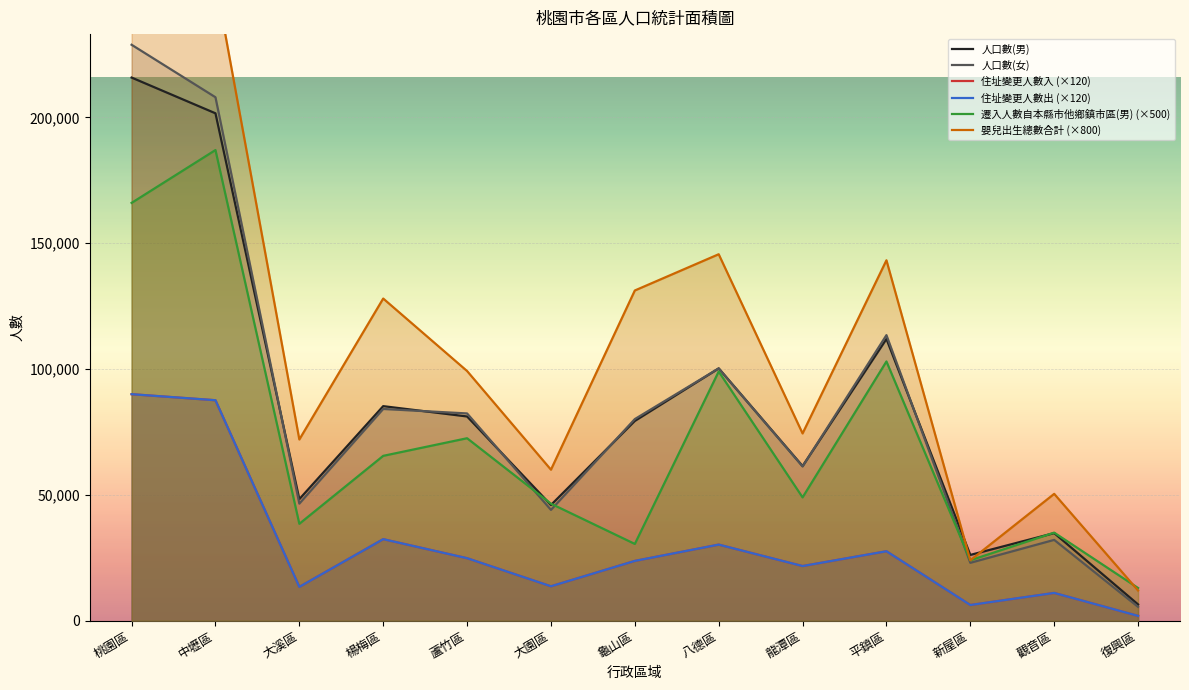

What is the approximate value of 人口數(男) at 蘆竹區, to the nearest 50?

81150